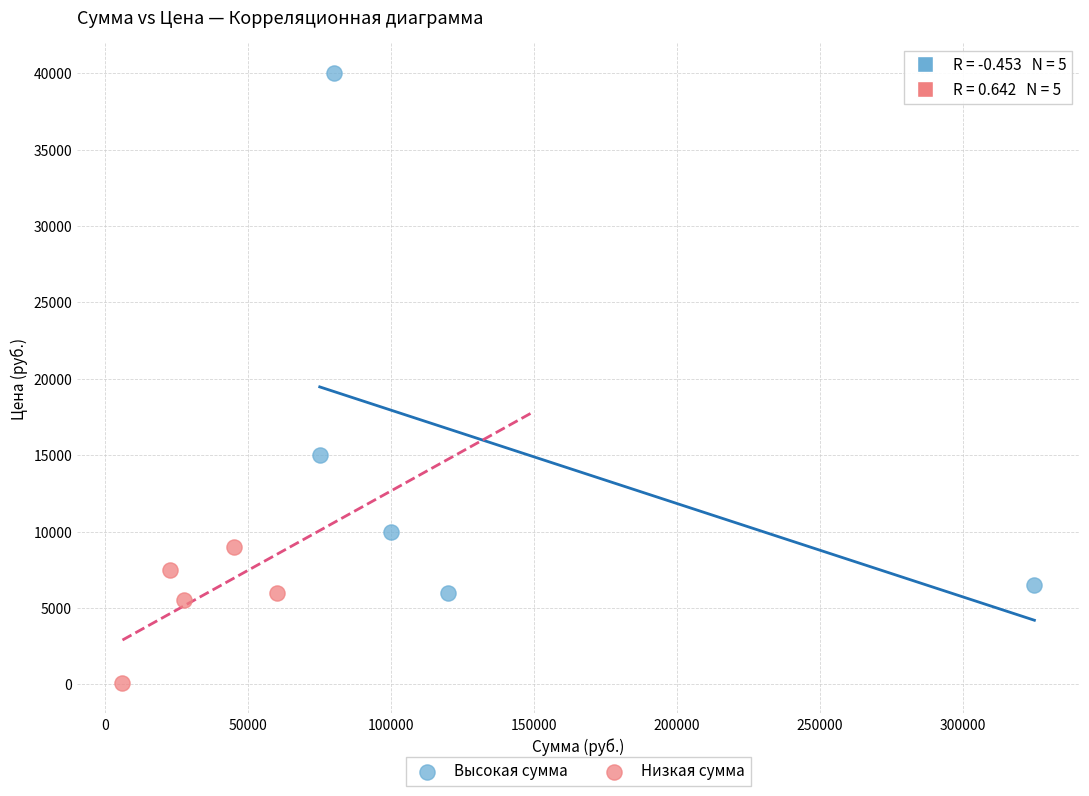

Which series reaches the minimum Y coordinate?

Низкая сумма